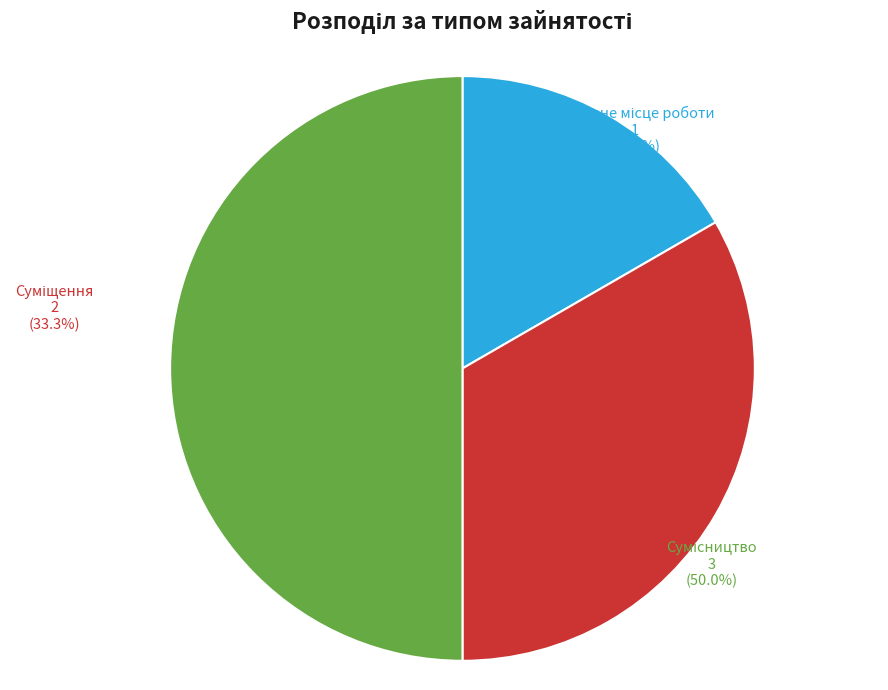

The Суміщення slice represents 33% of the pie. True or false?

True